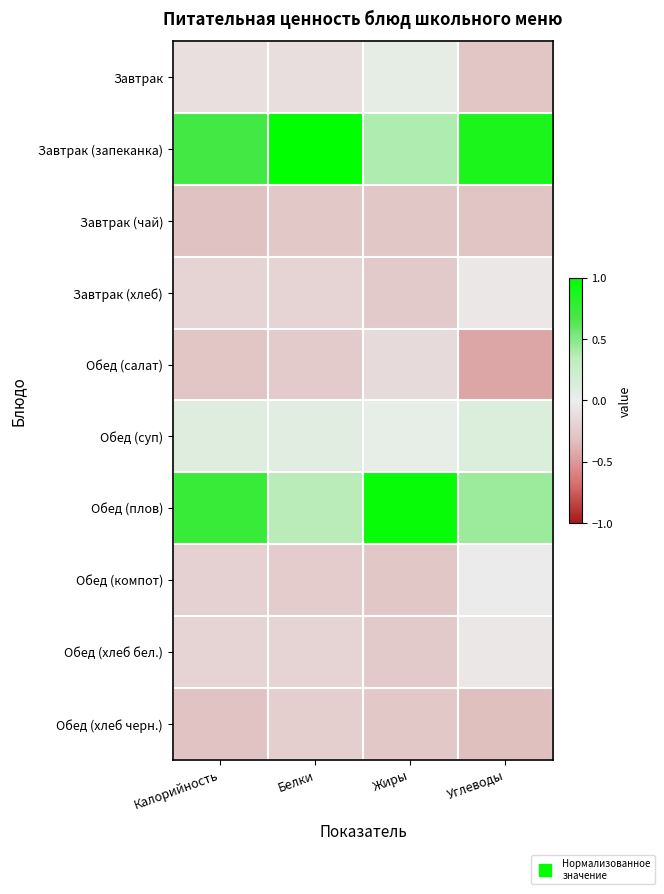

Which series has the largest total across all categories?

Завтрак (запеканка)